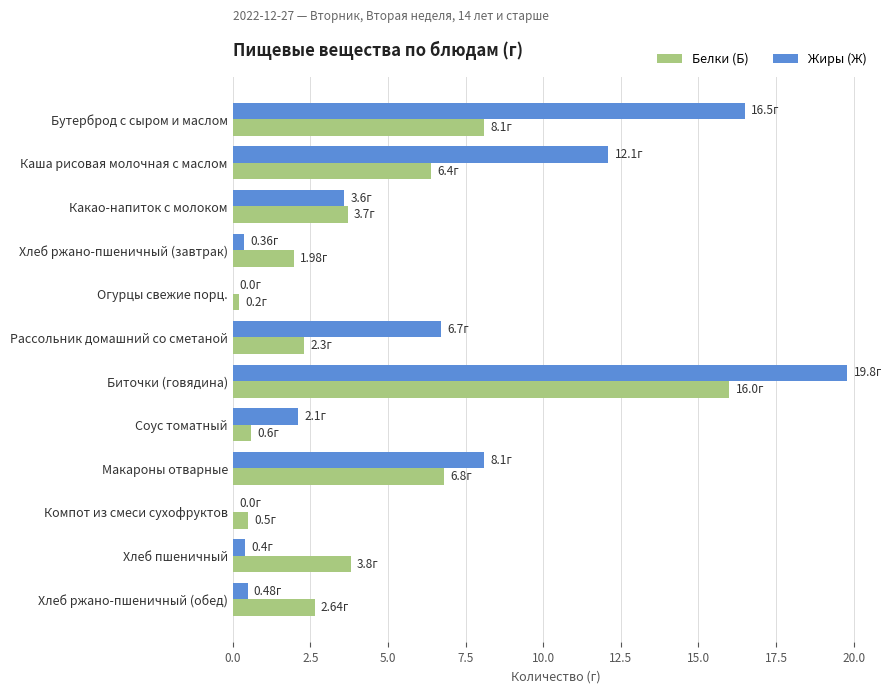

At which category does the chart reach its peak across all series?

Биточки (говядина)